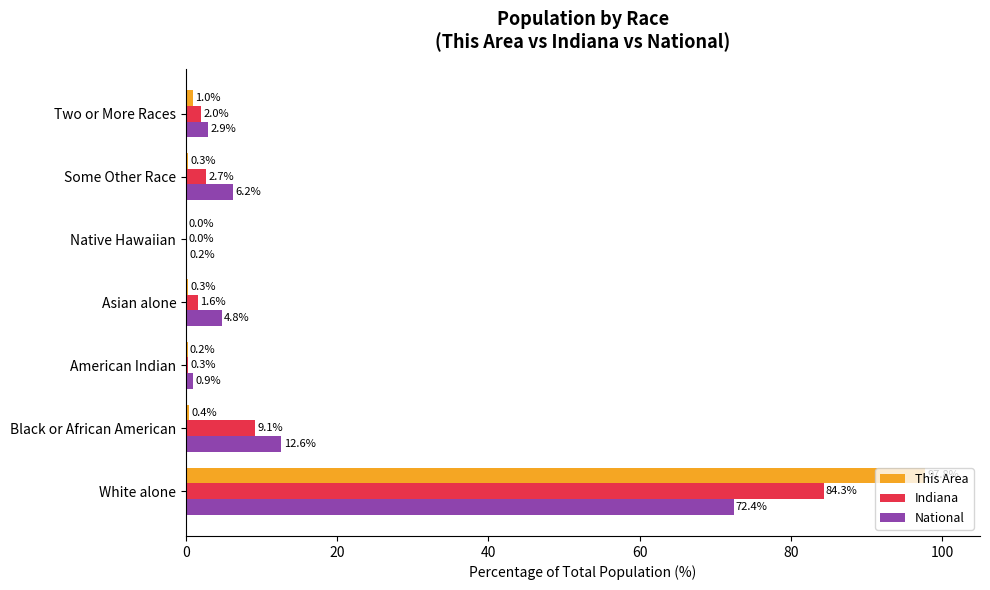

The value of National at White alone is 16.3. True or false?

False